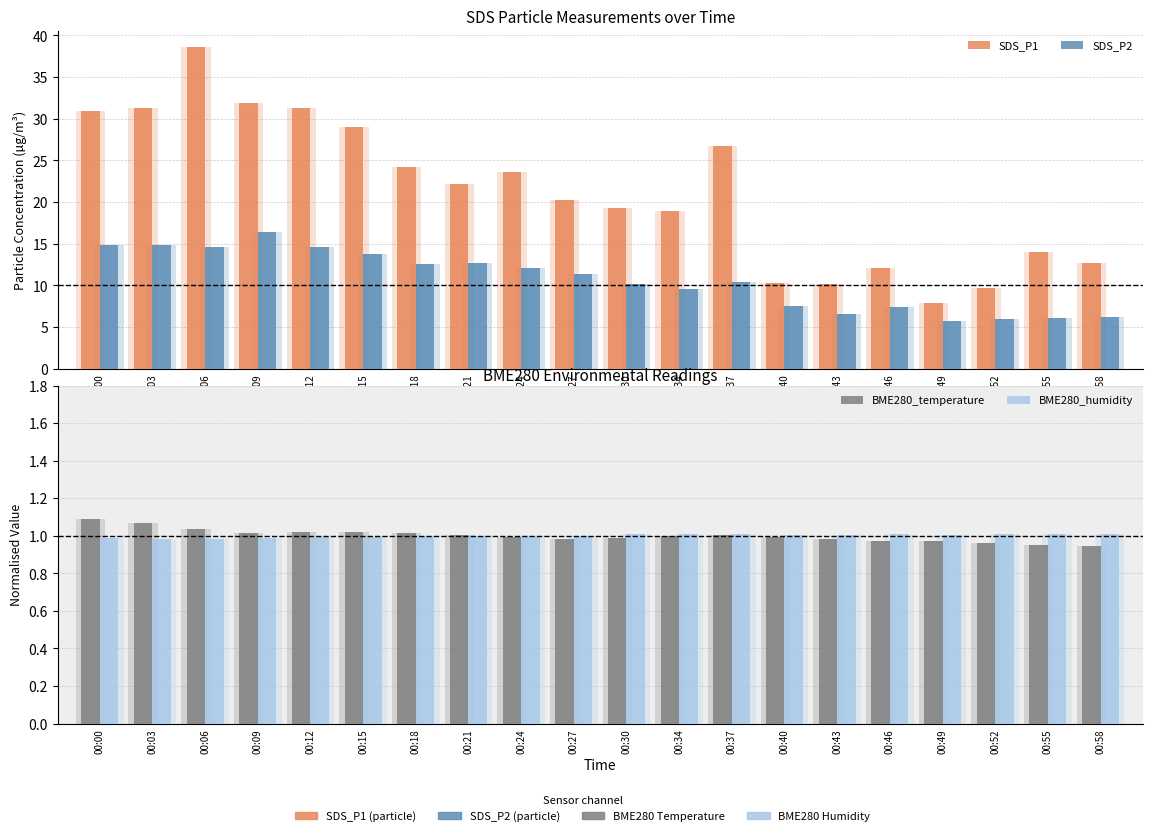

What is the spread (max minus min) of values at 00:30?

18.3